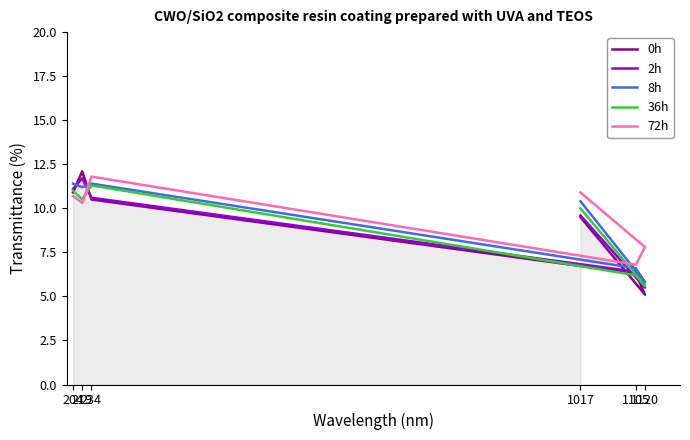

List the series in order of their peak value, highest first.

0h, 72h, 2h, 8h, 36h